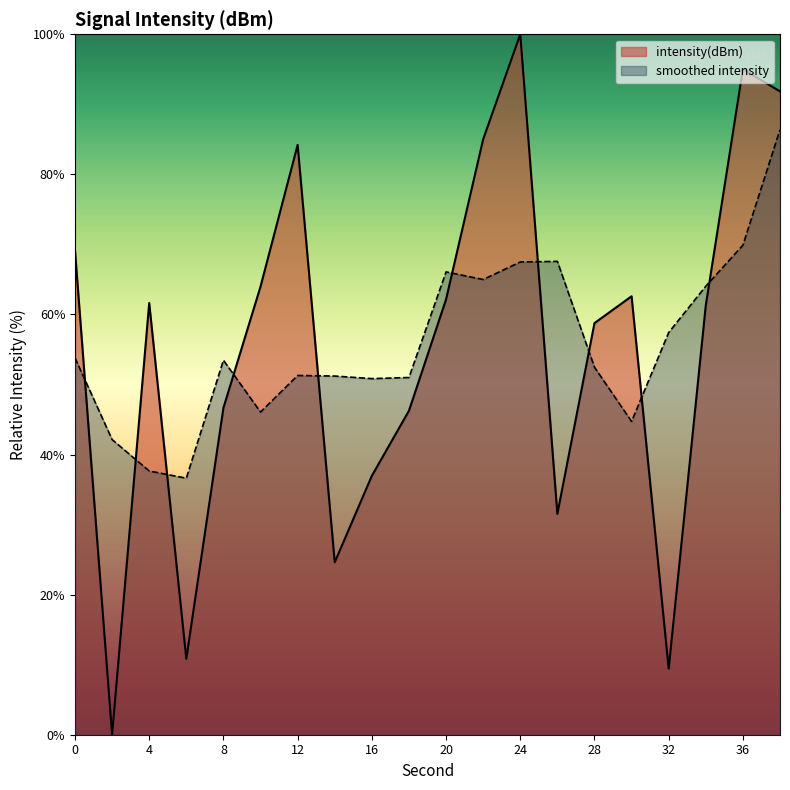

Does the chart display data point markers on the line(s)?

No